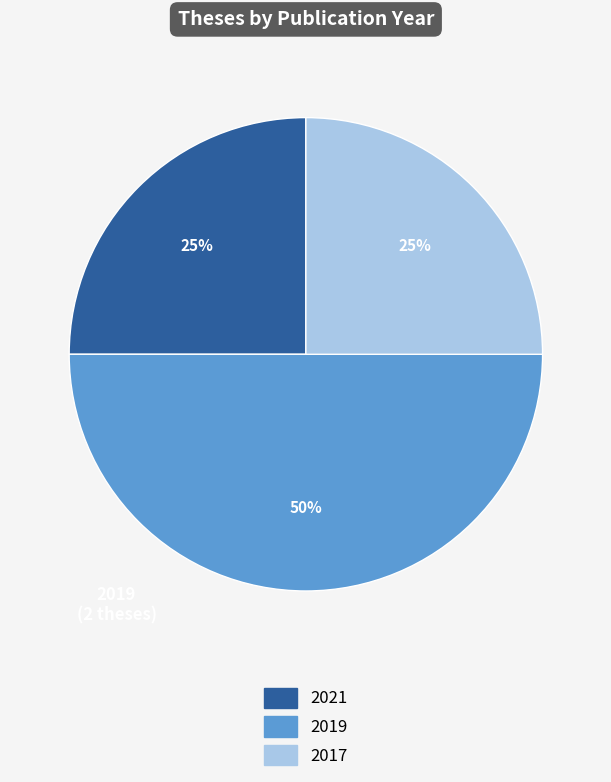

Is it true that 2019 is 50% of the pie?

True